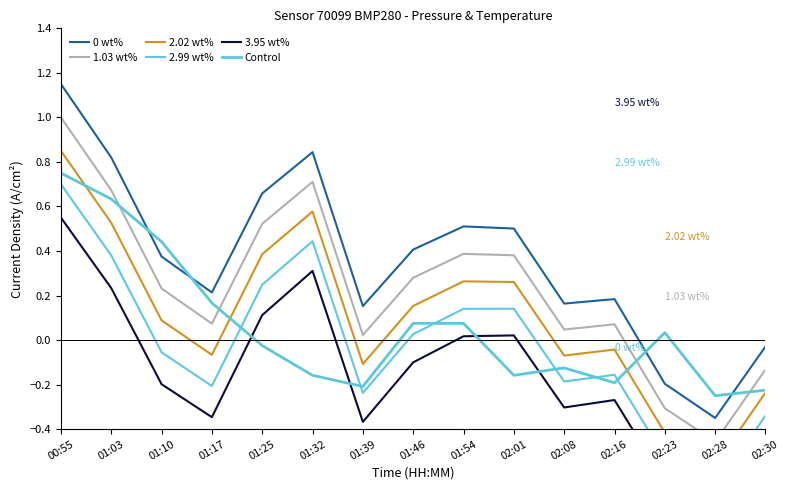

What is the total value across all series at 01:39?

-0.7